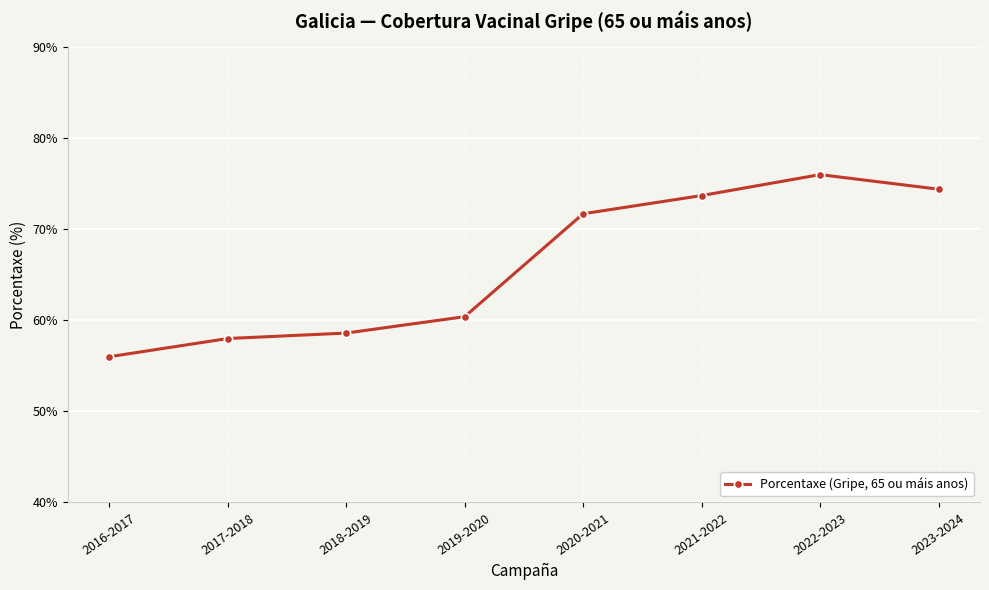

How many interior local peaks (higher than both neighbors) does the data have?

1